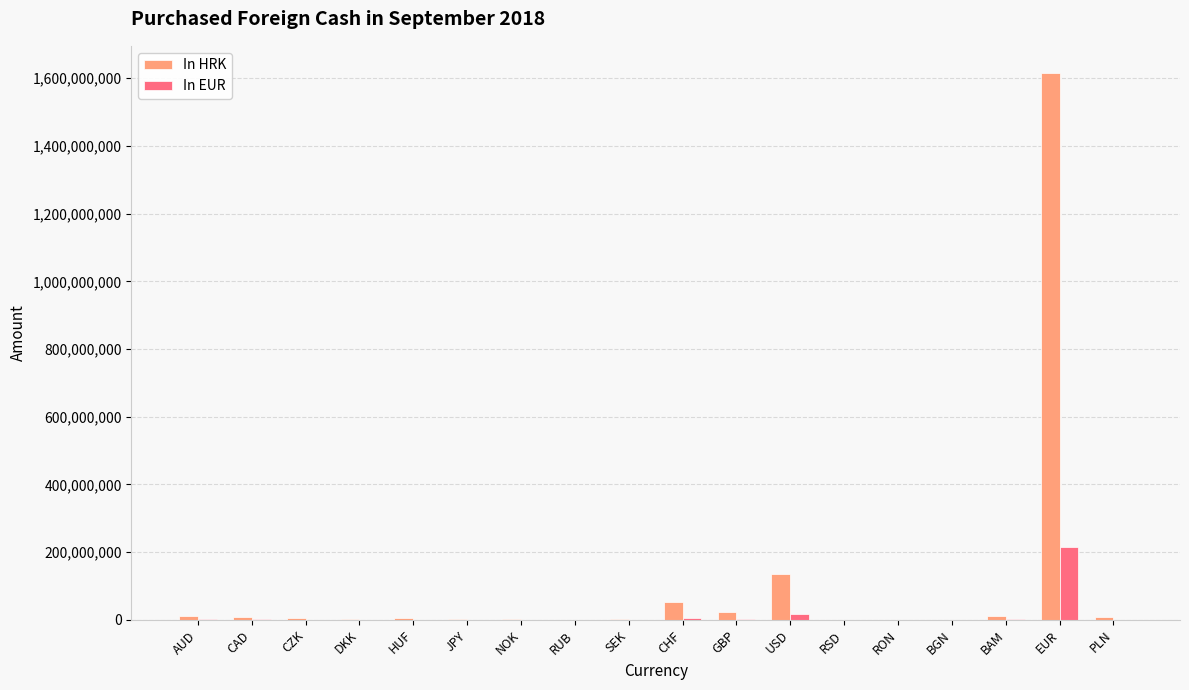

What are all the series names shown in the legend?

In HRK, In EUR